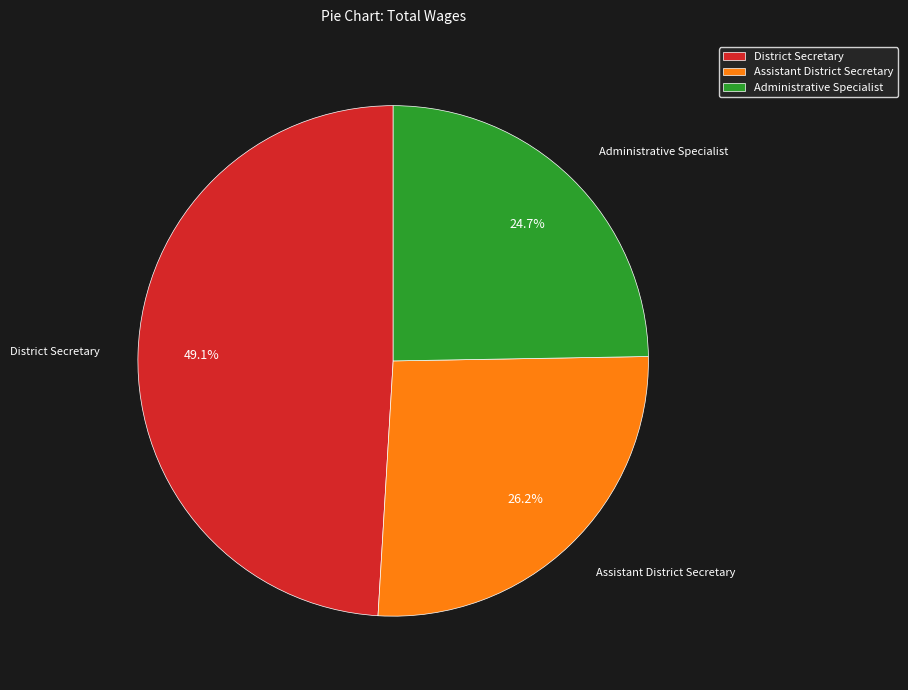

Is there any slice that represents more than half of the pie?

No